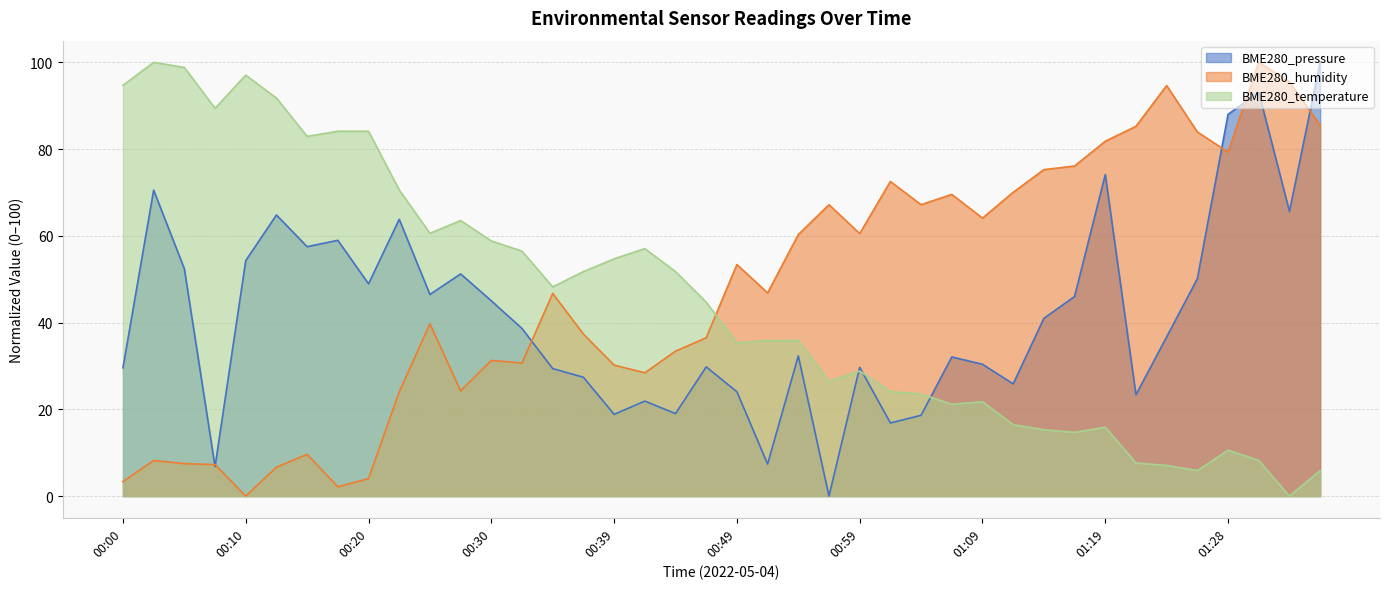

How many lines are shown in the chart?

3